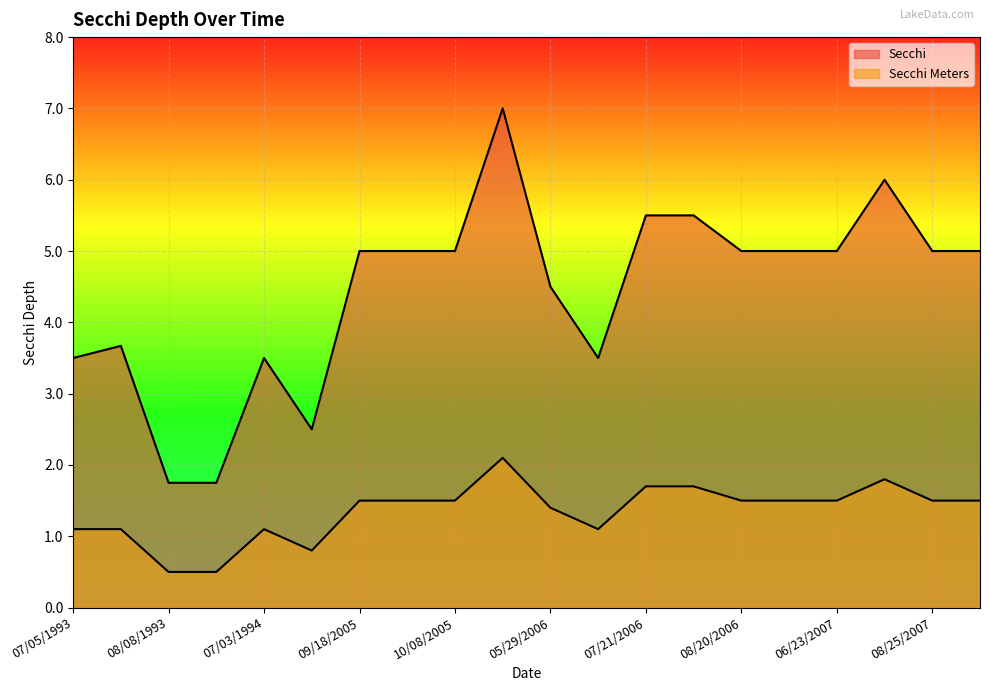

The value of Secchi Meters at 08/28/1993 is 0.5. True or false?

True